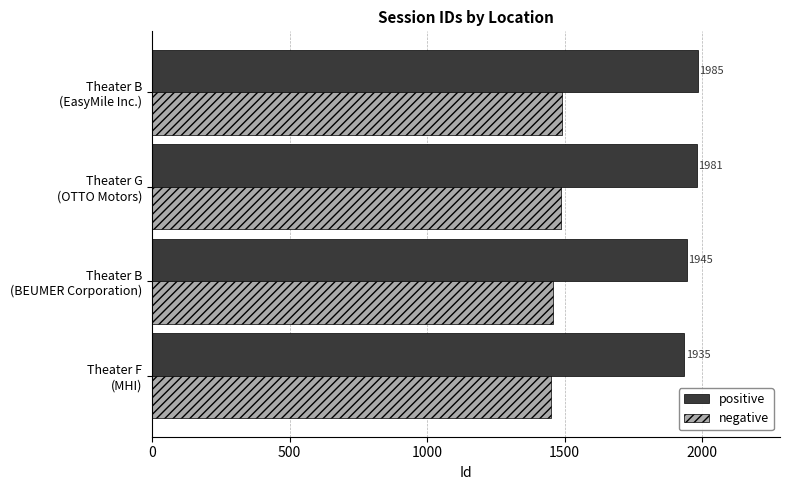

Which series has the largest range (max minus min)?

positive